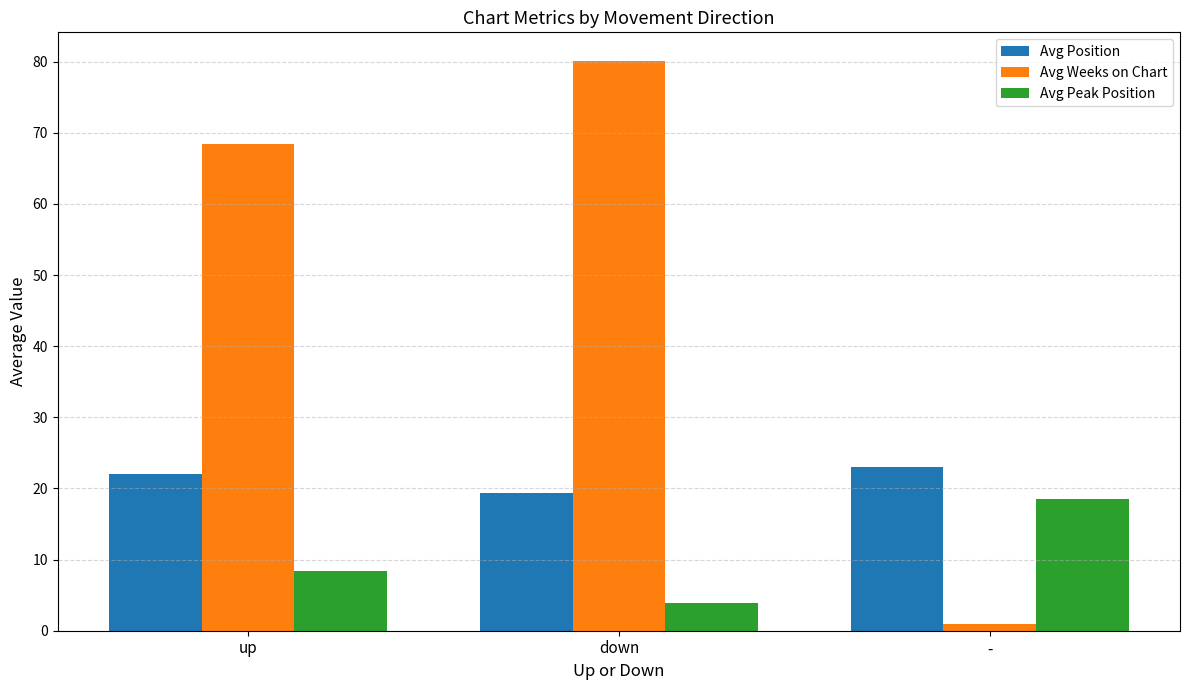

Which series has the largest total across all categories?

Avg Weeks on Chart